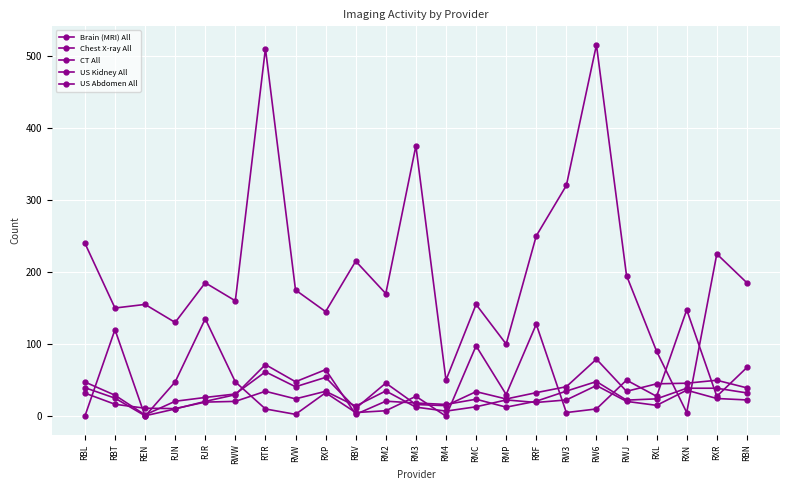

What is the total value across all series at RBV?

247.3